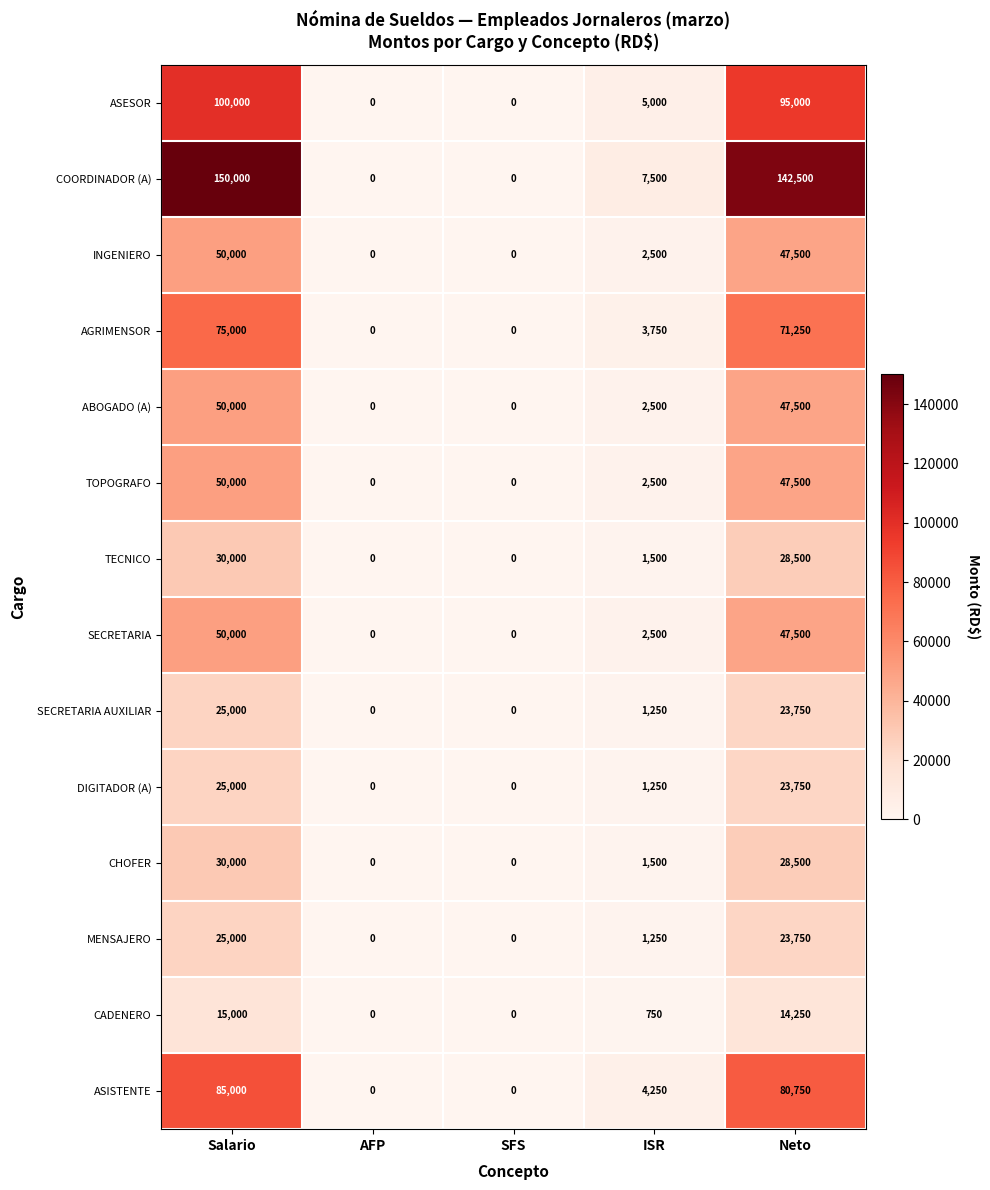

What is the total value across all series at Neto?

722000